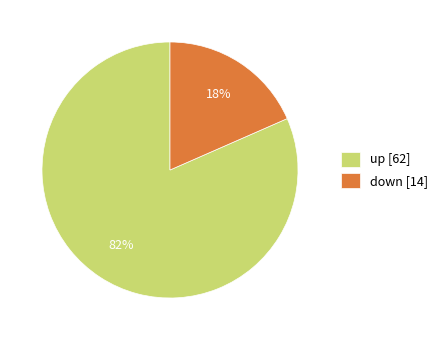

To the nearest percent, what portion does down represent?

18%